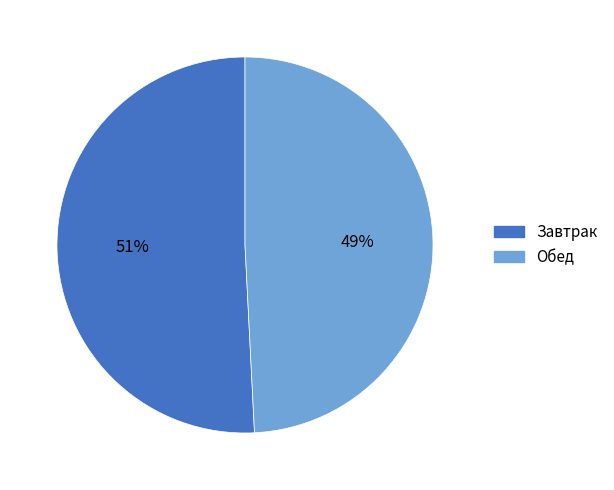

Does any single category account for the majority?

Yes